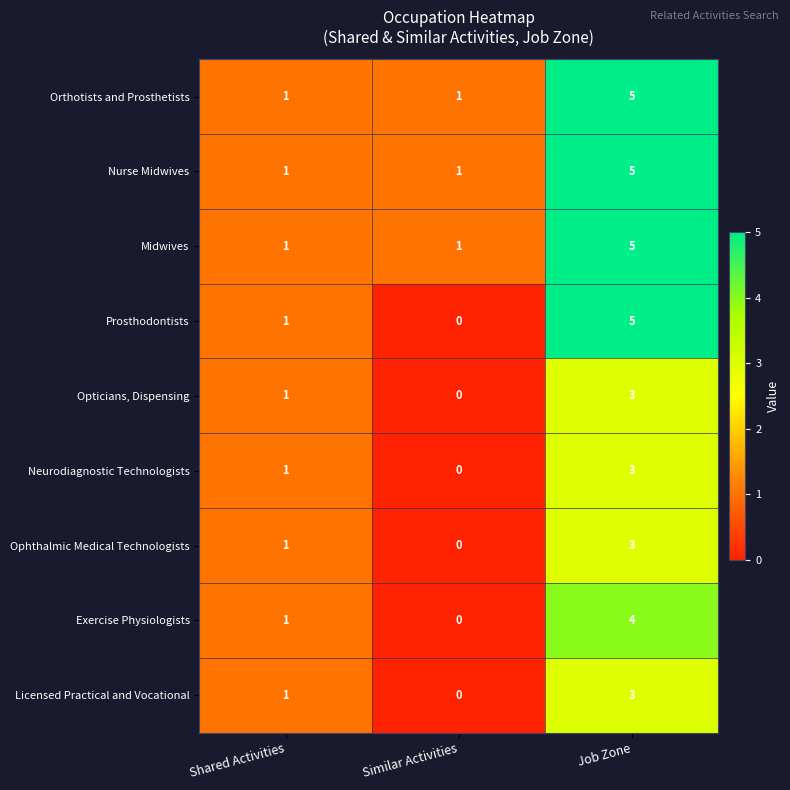

What is the spread (max minus min) of values at Similar Activities?

1